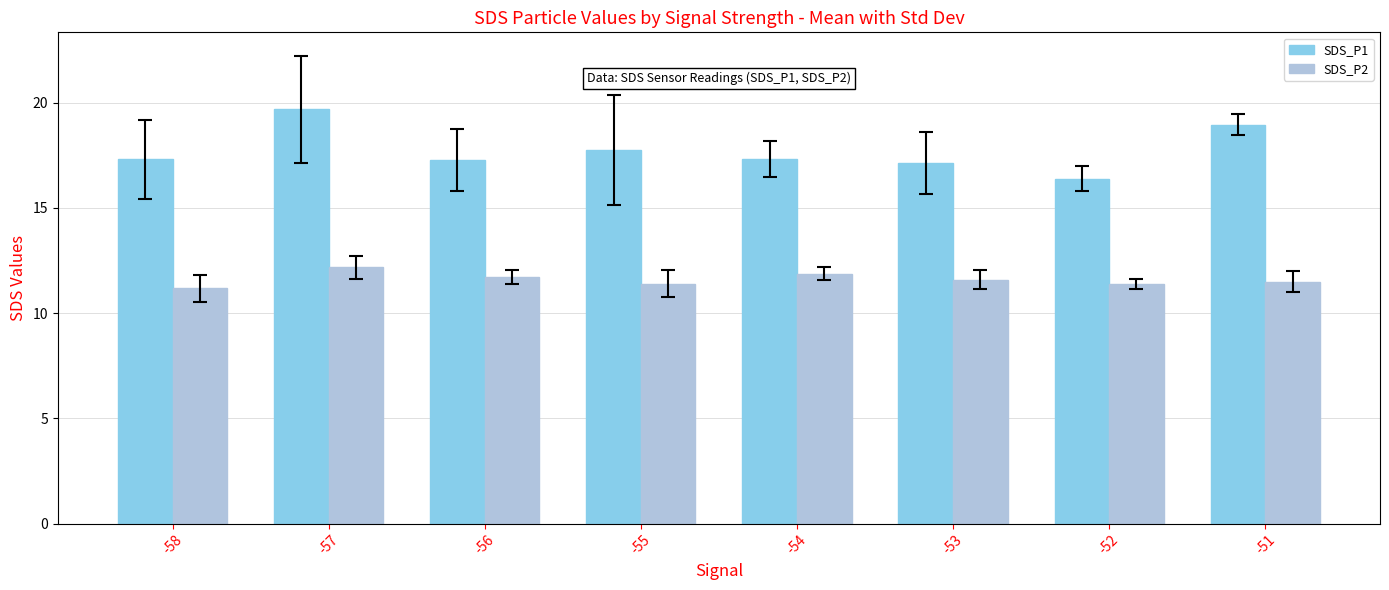

At how many categories does at least one series exceed 15?

8